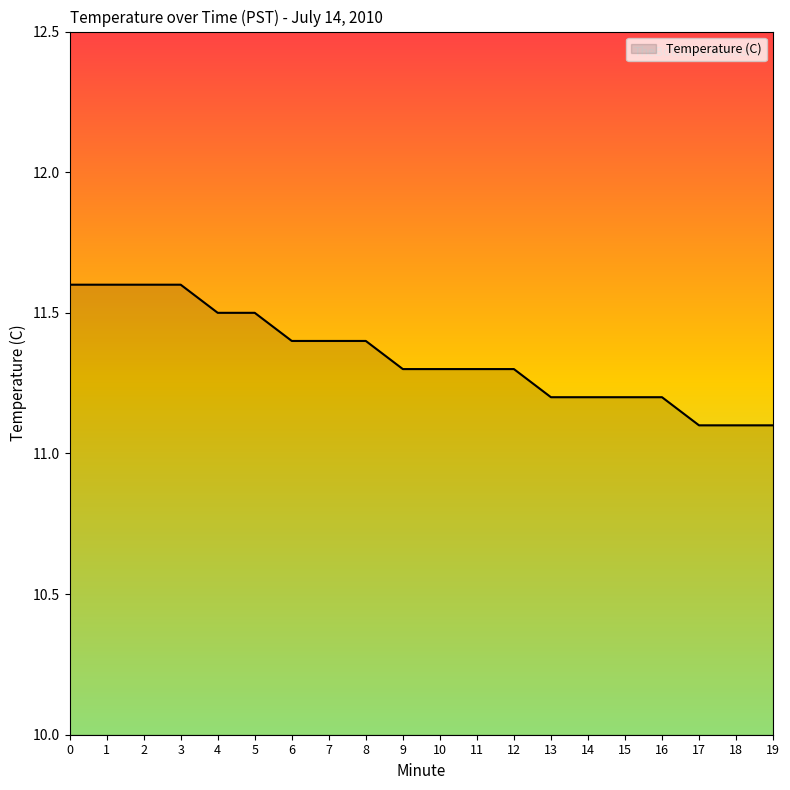

Which has a higher value, 3 or 7?

3